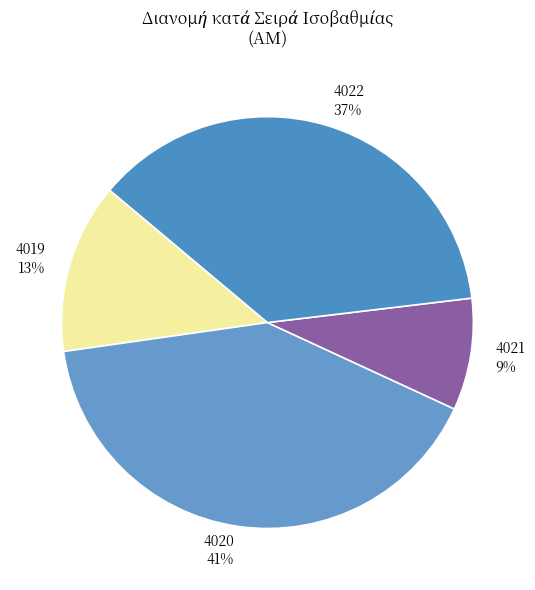

Which has a higher value, 4019 or 4020?

4020